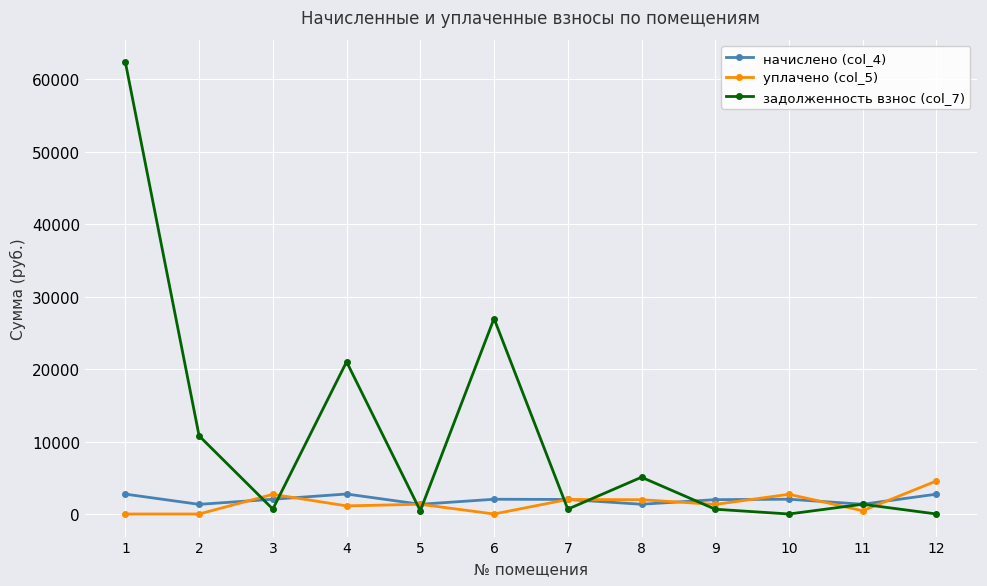

At how many categories does at least one series exceed 30613?

1